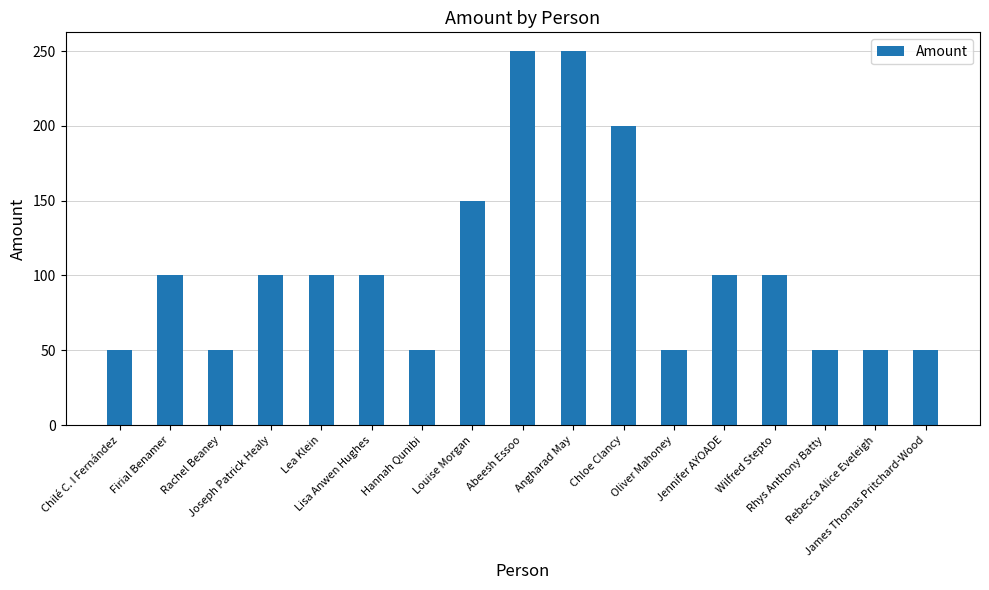

What is the value of the 3rd bar from the left?

50